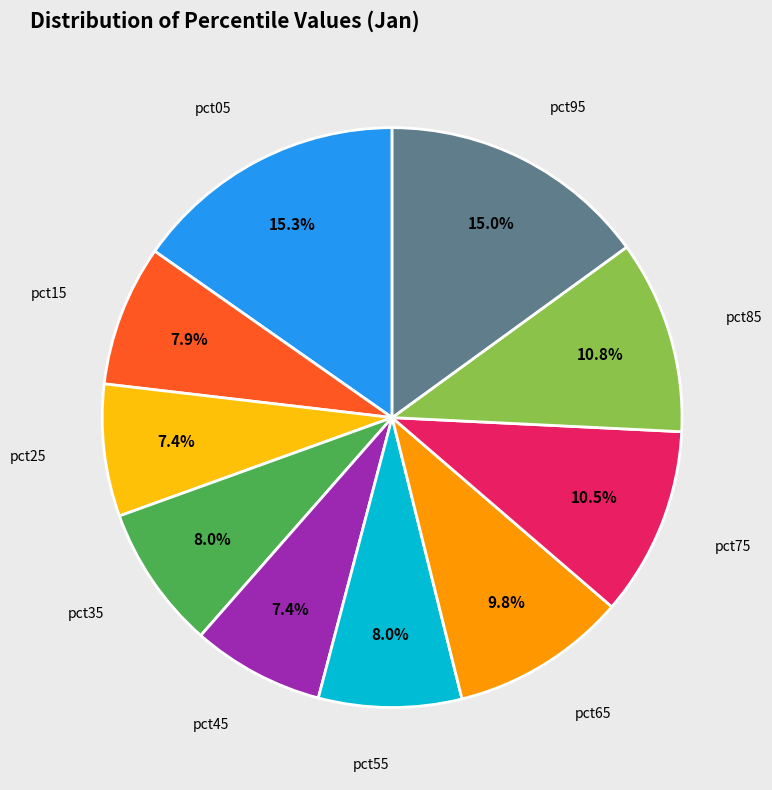

Is there a majority slice in this chart?

No